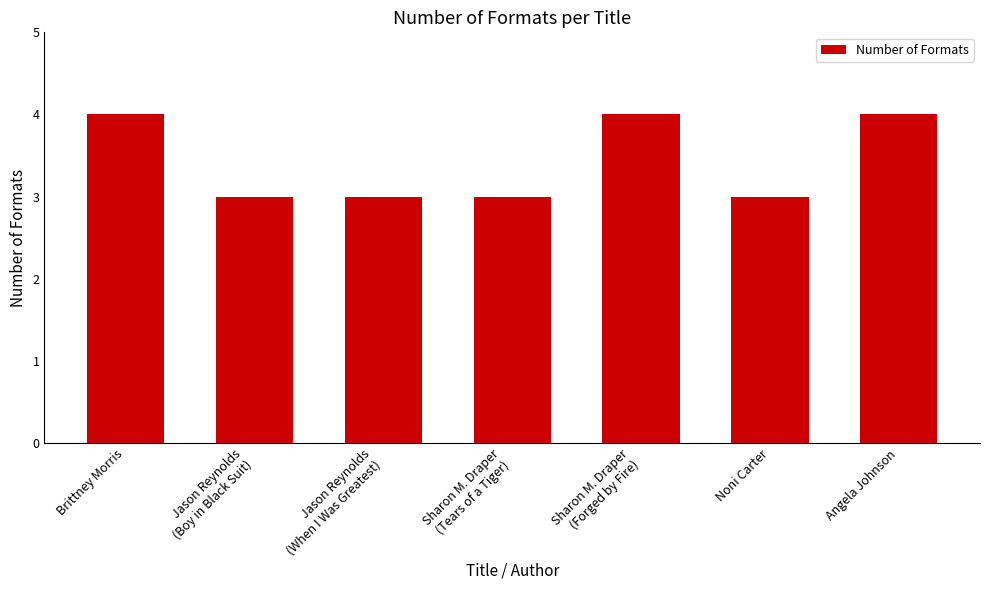

Which has a higher value, Sharon M. Draper
(Forged by Fire) or Sharon M. Draper
(Tears of a Tiger)?

Sharon M. Draper
(Forged by Fire)